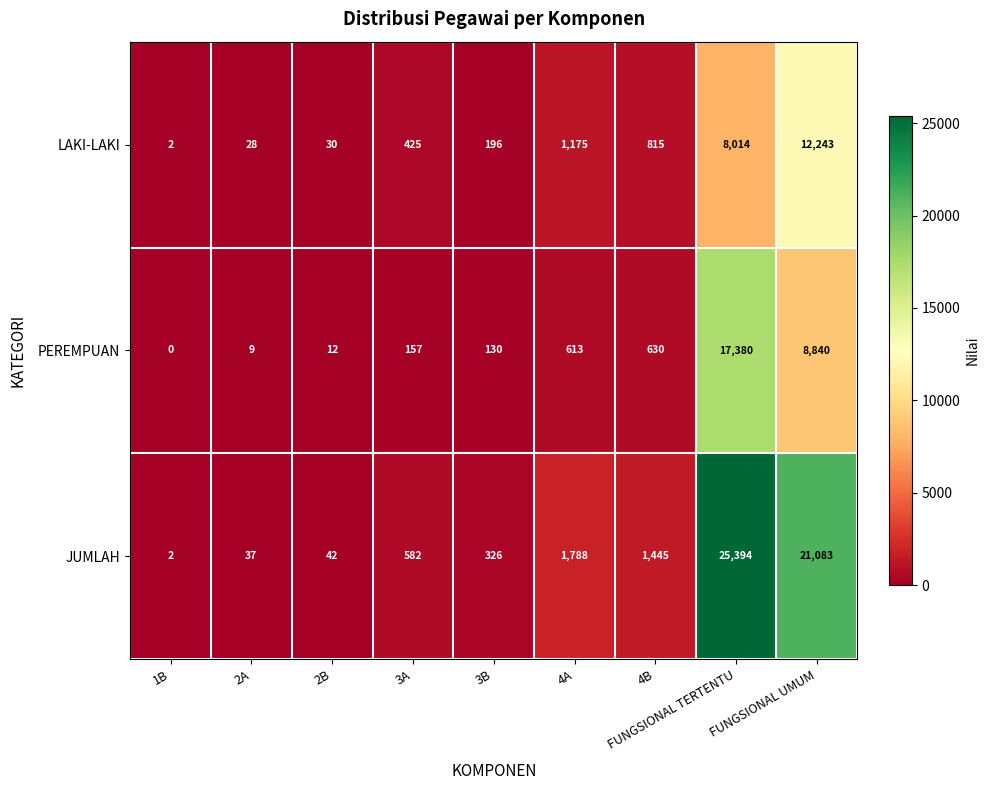

How many distinct data groups are displayed?

3